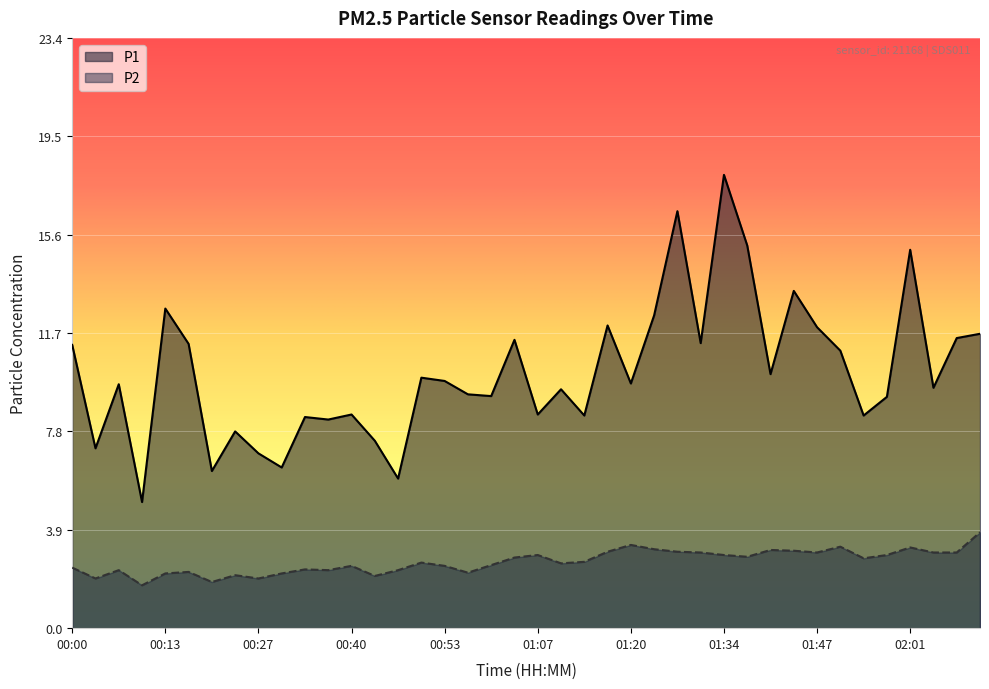

Which series has the largest range (max minus min)?

P1